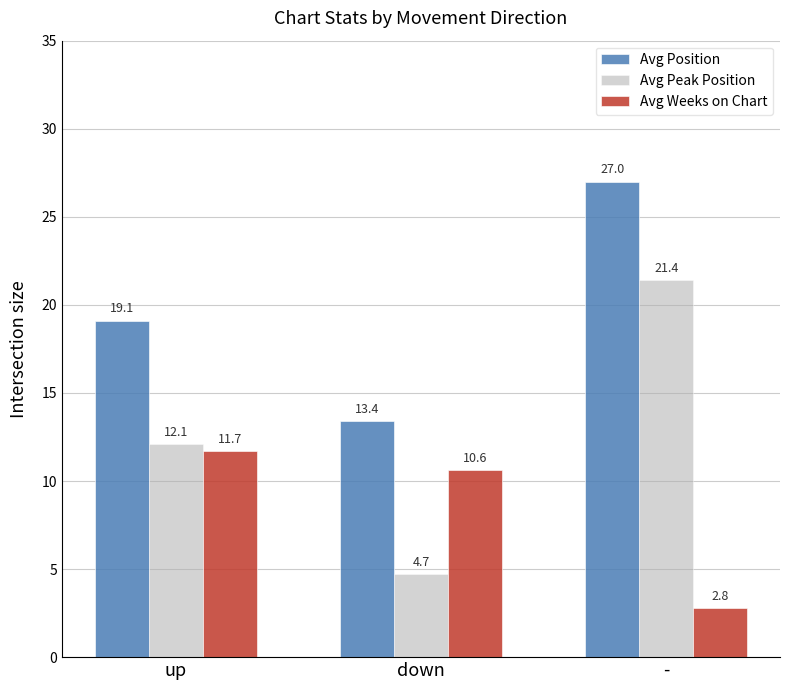

List the labels in order of Avg Weeks on Chart value, largest first.

up, down, -